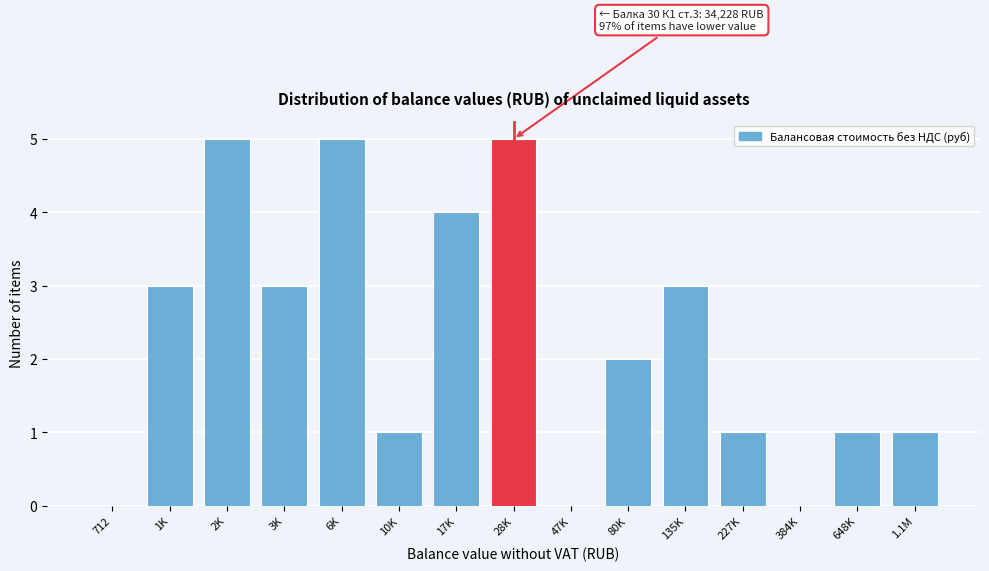

Reading left to right, list all the values displayed in this chart.

712=0	1K=3	2K=5	3K=3	6K=5	10K=1	17K=4	28K=5	47K=0	80K=2	135K=3	227K=1	384K=0	648K=1	1.1M=1